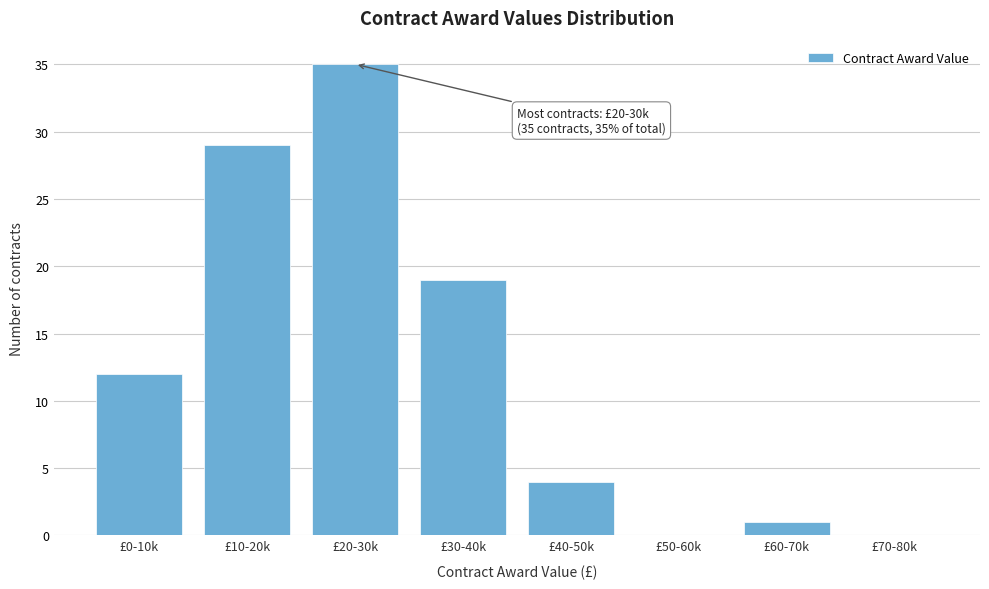

Reading left to right, extract all data points from this chart.

£0-10k=12	£10-20k=29	£20-30k=35	£30-40k=19	£40-50k=4	£50-60k=0	£60-70k=1	£70-80k=0